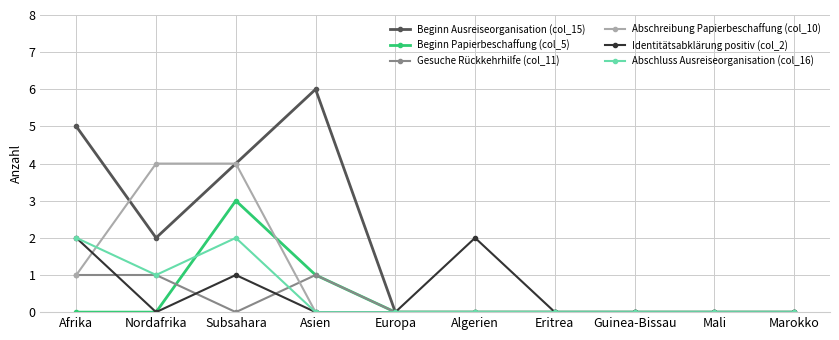

What is the label of the 7th point from the left?

Eritrea